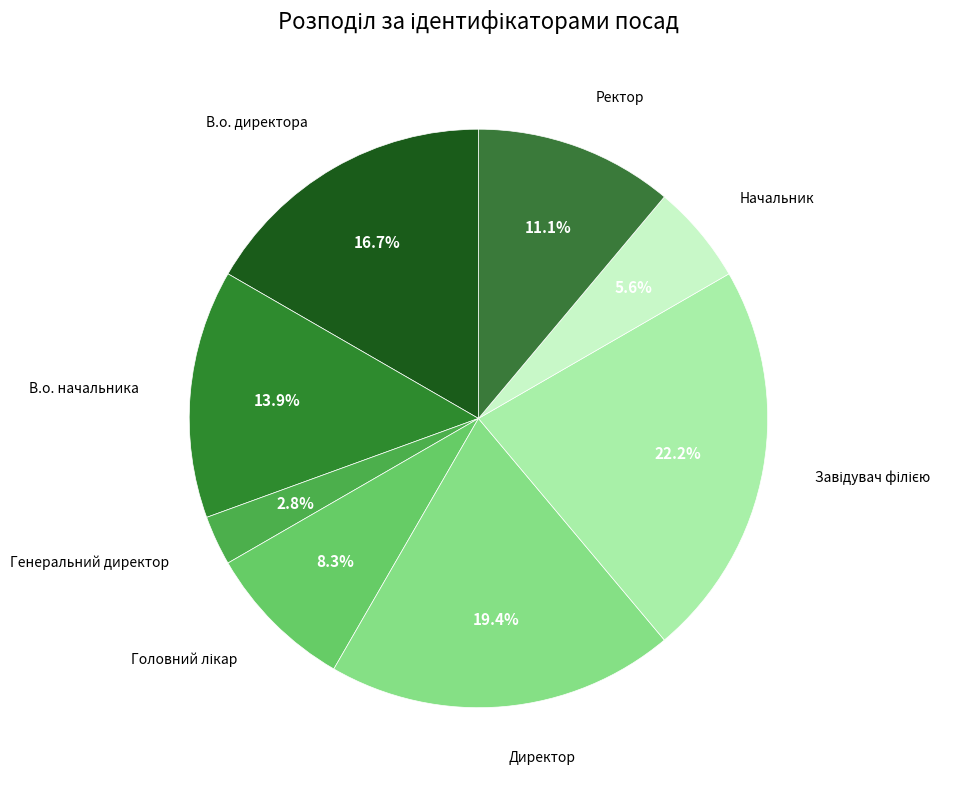

Count the number of slices in the pie.

8